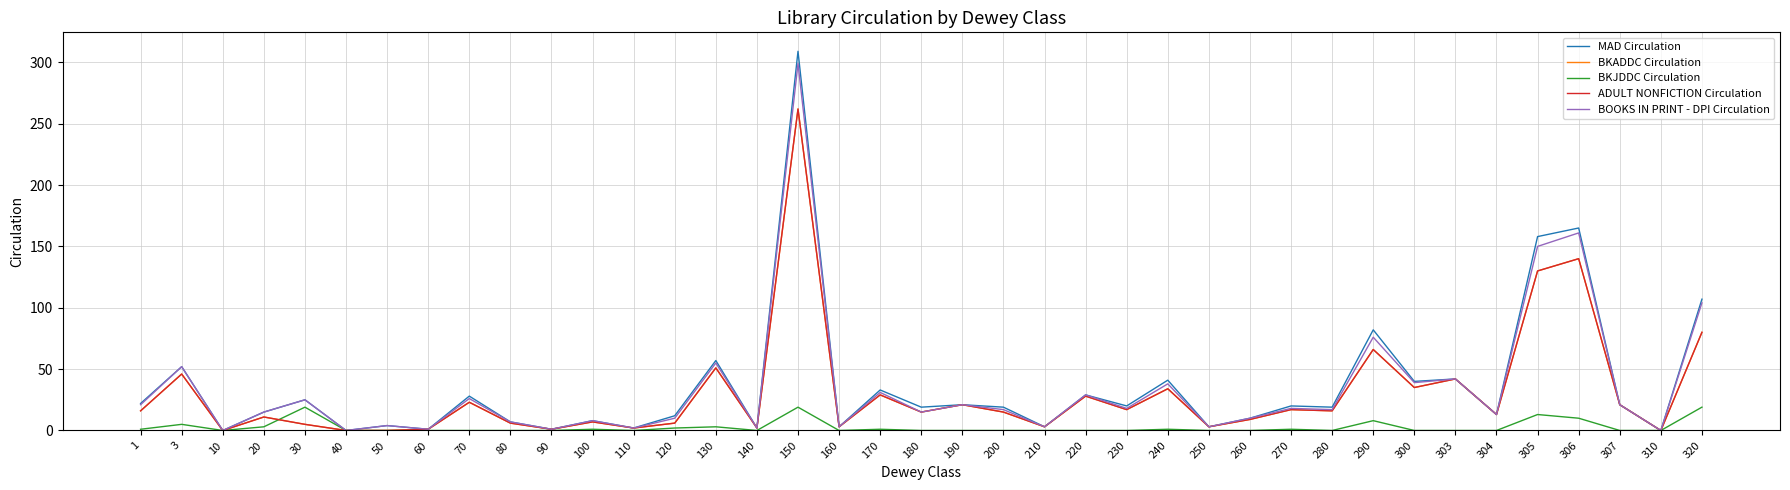

At which label is ADULT NONFICTION Circulation closest to 131?

305